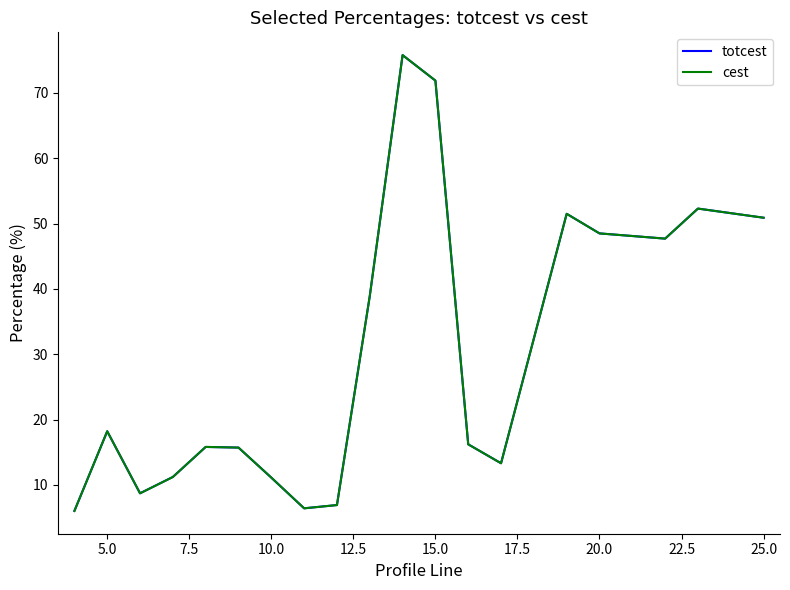

True or false: totcest and cest intersect in this chart.

False